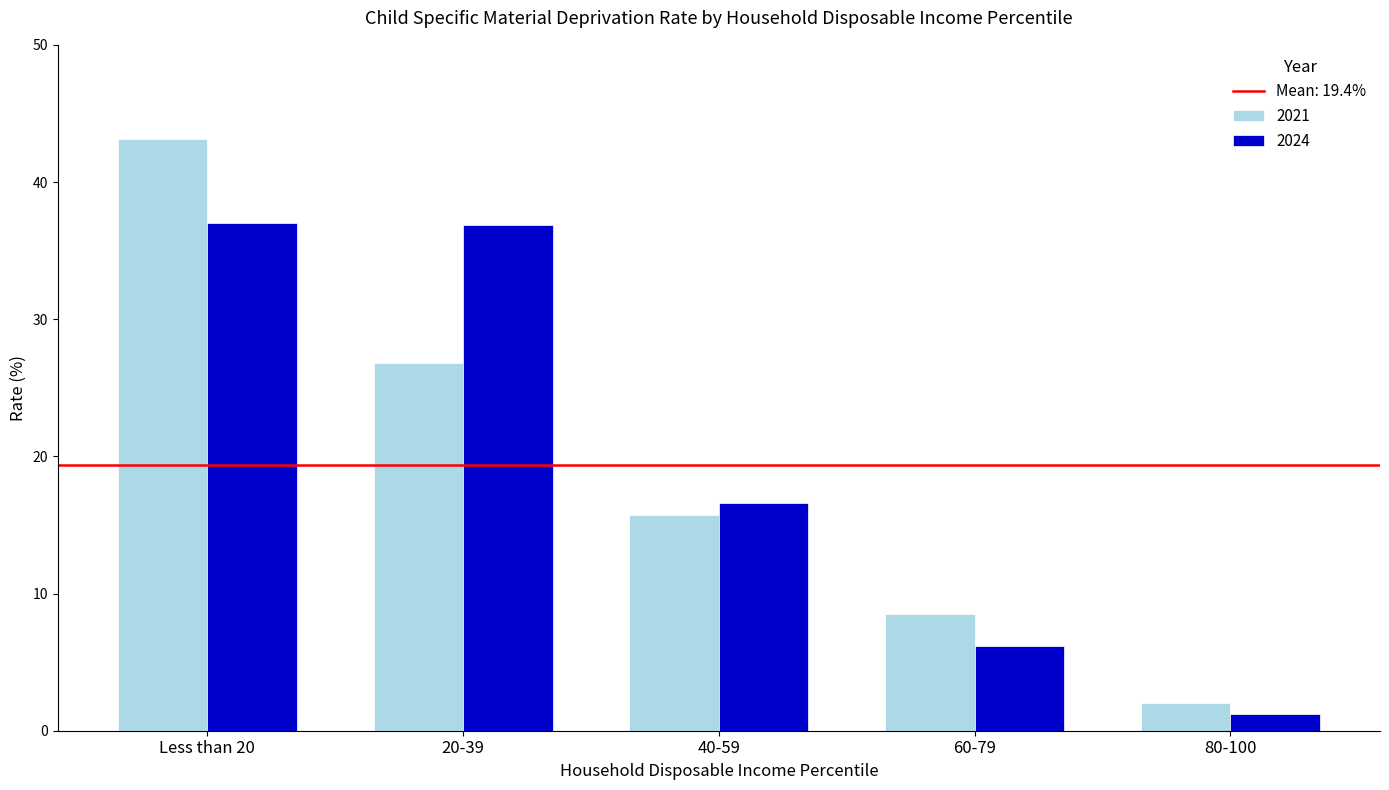

Which series has the widest spread of values?

2021